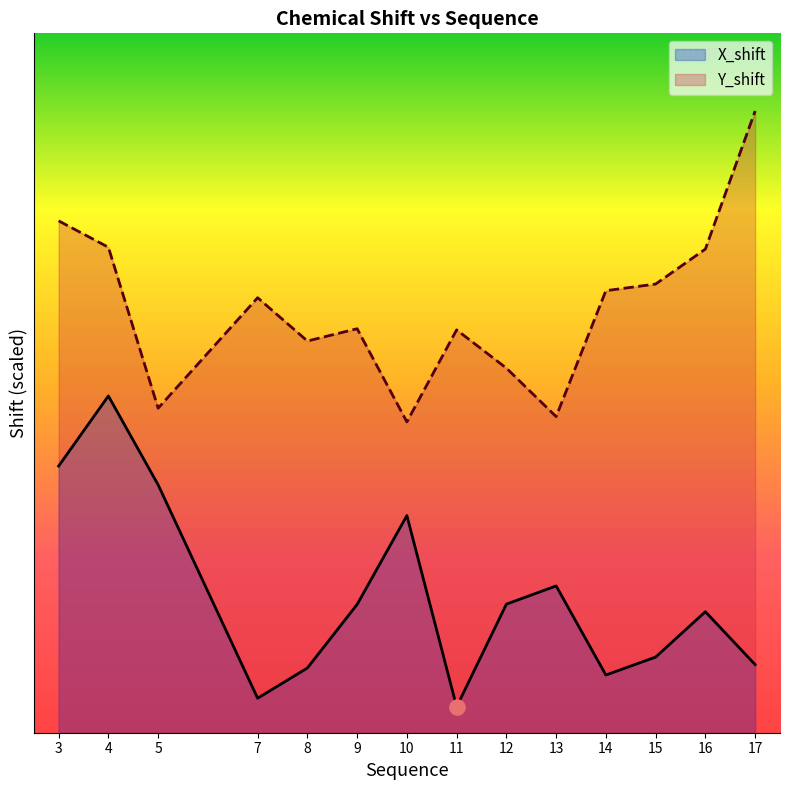

Which series contains the lowest Y value?

X_shift